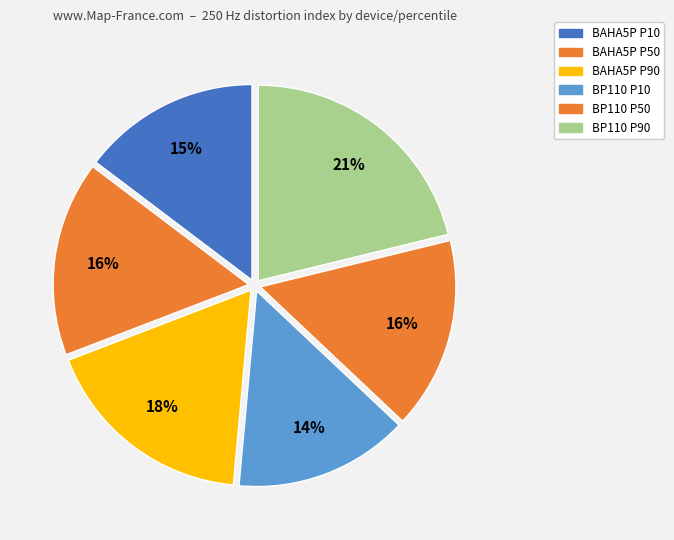

Rank the categories by value from highest to lowest.

BP110 P90, BAHA5P P90, BAHA5P P50, BP110 P50, BAHA5P P10, BP110 P10